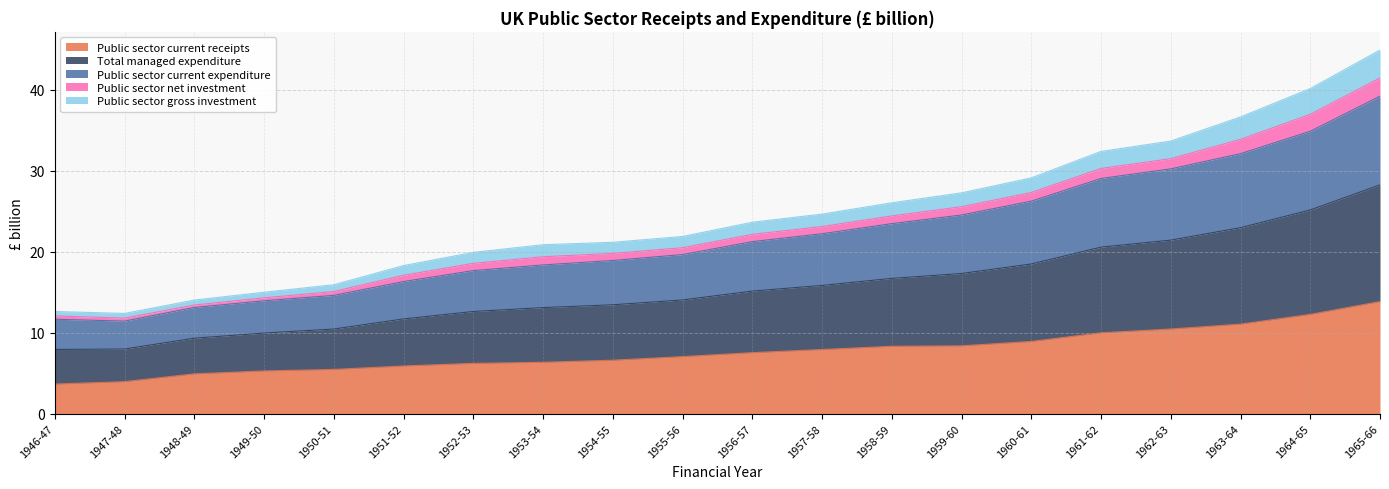

What is the minimum value shown in the chart?

3.6